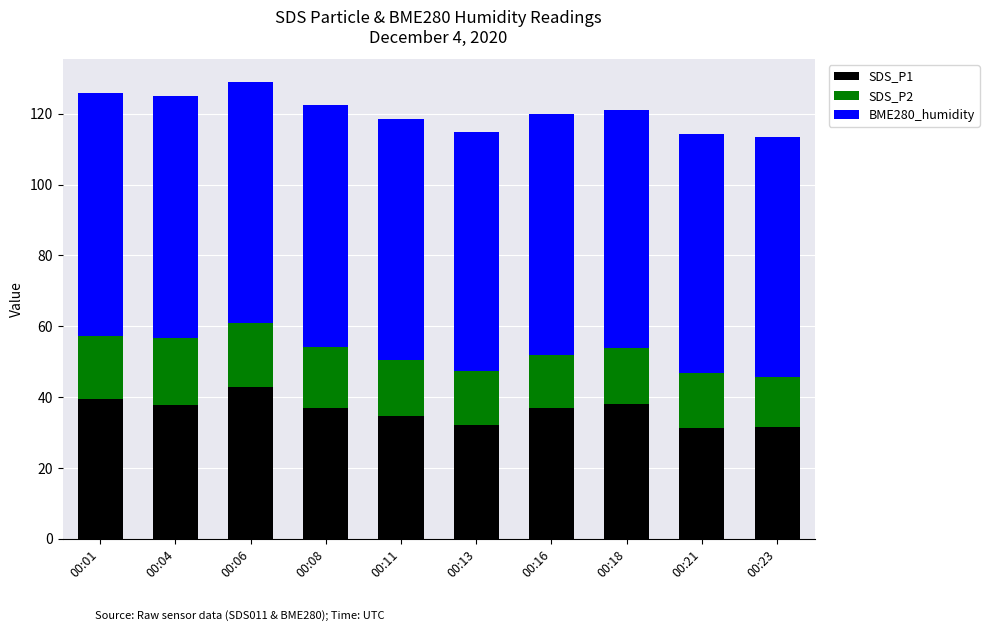

What is the maximum value for SDS_P1?

42.8